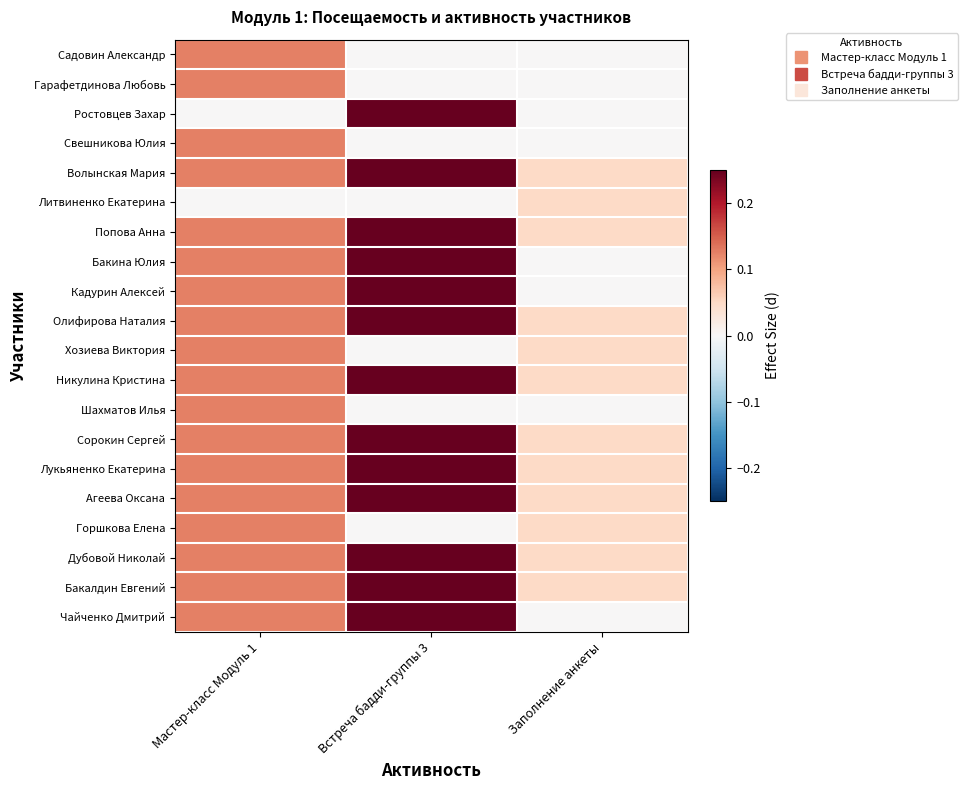

Reading left to right, transcribe all the data shown in this chart.

Садовин Александр: Мастер-класс Модуль 1=0.1	Встреча бадди-группы 3=0.0	Заполнение анкеты=0.0
Гарафетдинова Любовь: Мастер-класс Модуль 1=0.1	Встреча бадди-группы 3=0.0	Заполнение анкеты=0.0
Ростовцев Захар: Мастер-класс Модуль 1=0.0	Встреча бадди-группы 3=0.2	Заполнение анкеты=0.0
Свешникова Юлия: Мастер-класс Модуль 1=0.1	Встреча бадди-группы 3=0.0	Заполнение анкеты=0.0
Волынская Мария: Мастер-класс Модуль 1=0.1	Встреча бадди-группы 3=0.2	Заполнение анкеты=0.1
Литвиненко Екатерина: Мастер-класс Модуль 1=0.0	Встреча бадди-группы 3=0.0	Заполнение анкеты=0.1
Попова Анна: Мастер-класс Модуль 1=0.1	Встреча бадди-группы 3=0.2	Заполнение анкеты=0.1
Бакина Юлия: Мастер-класс Модуль 1=0.1	Встреча бадди-группы 3=0.2	Заполнение анкеты=0.0
Кадурин Алексей: Мастер-класс Модуль 1=0.1	Встреча бадди-группы 3=0.2	Заполнение анкеты=0.0
Олифирова Наталия: Мастер-класс Модуль 1=0.1	Встреча бадди-группы 3=0.2	Заполнение анкеты=0.1
Хозиева Виктория: Мастер-класс Модуль 1=0.1	Встреча бадди-группы 3=0.0	Заполнение анкеты=0.1
Никулина Кристина: Мастер-класс Модуль 1=0.1	Встреча бадди-группы 3=0.2	Заполнение анкеты=0.1
Шахматов Илья: Мастер-класс Модуль 1=0.1	Встреча бадди-группы 3=0.0	Заполнение анкеты=0.0
Сорокин Сергей: Мастер-класс Модуль 1=0.1	Встреча бадди-группы 3=0.2	Заполнение анкеты=0.1
Лукьяненко Екатерина: Мастер-класс Модуль 1=0.1	Встреча бадди-группы 3=0.2	Заполнение анкеты=0.1
Агеева Оксана: Мастер-класс Модуль 1=0.1	Встреча бадди-группы 3=0.2	Заполнение анкеты=0.1
Горшкова Елена: Мастер-класс Модуль 1=0.1	Встреча бадди-группы 3=0.0	Заполнение анкеты=0.1
Дубовой Николай: Мастер-класс Модуль 1=0.1	Встреча бадди-группы 3=0.2	Заполнение анкеты=0.1
Бакалдин Евгений: Мастер-класс Модуль 1=0.1	Встреча бадди-группы 3=0.2	Заполнение анкеты=0.1
Чайченко Дмитрий: Мастер-класс Модуль 1=0.1	Встреча бадди-группы 3=0.2	Заполнение анкеты=0.0